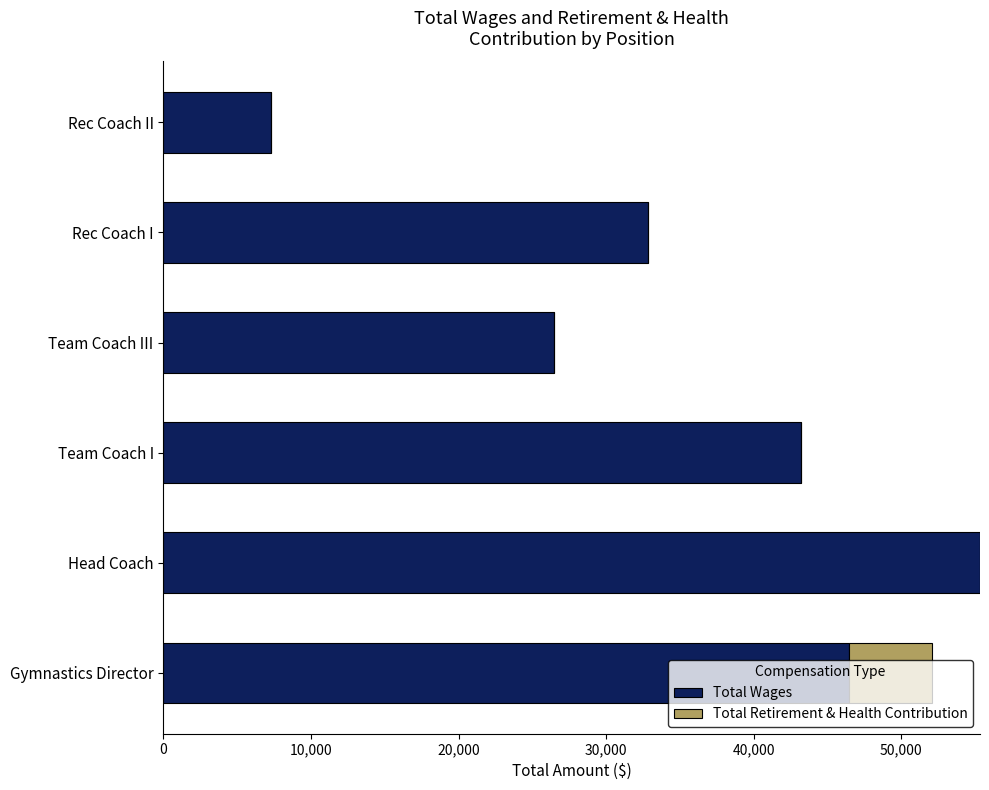

What is the sum of all Total Wages values?

211607